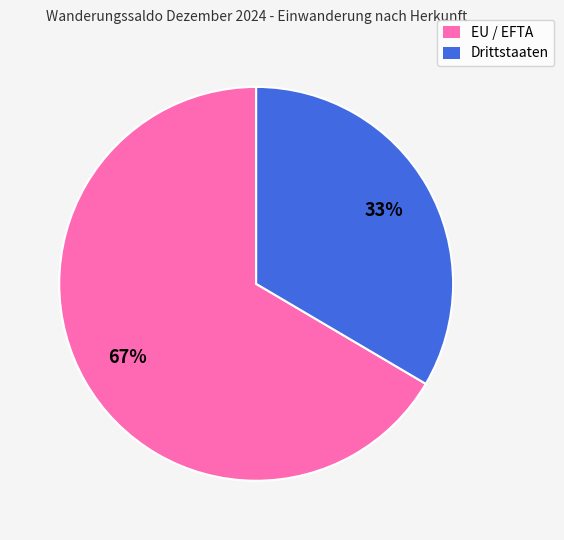

To the nearest percent, what percentage of the pie is Drittstaaten?

33%